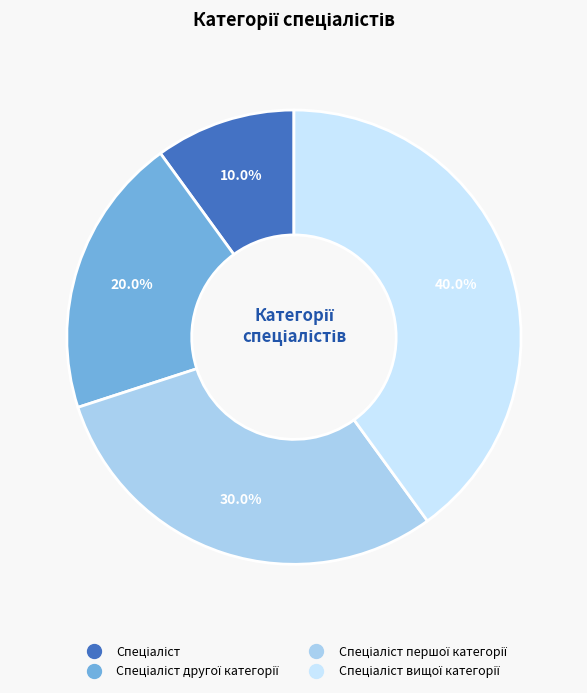

Does any single category account for the majority?

No